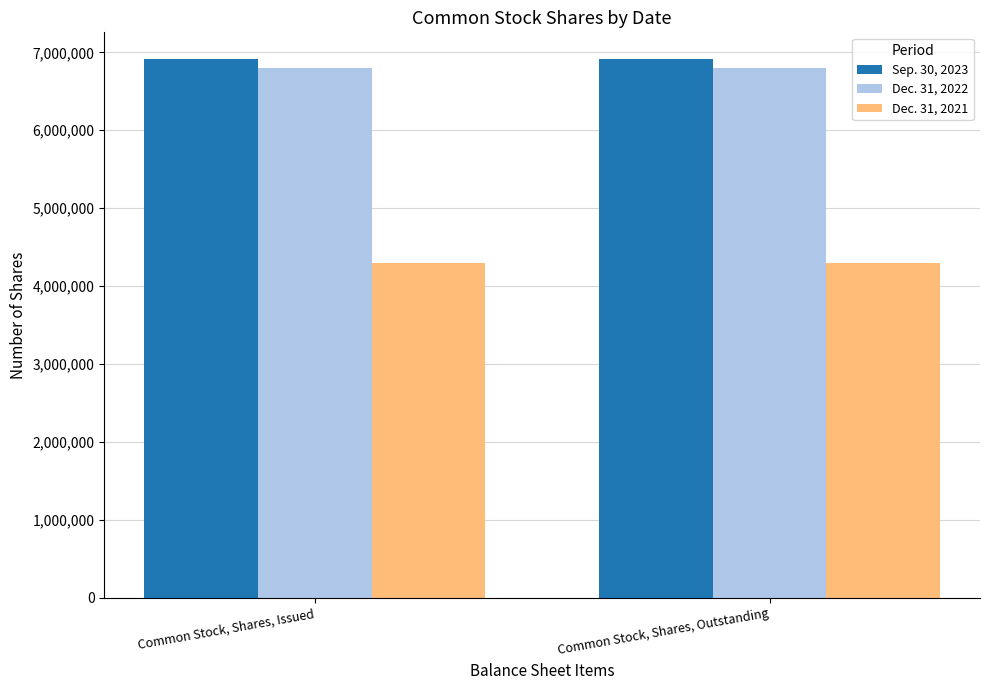

Reading left to right, what are all the values shown in this chart?

Sep. 30, 2023: Common Stock, Shares, Issued=6910717	Common Stock, Shares, Outstanding=6910717
Dec. 31, 2022: Common Stock, Shares, Issued=6802464	Common Stock, Shares, Outstanding=6802464
Dec. 31, 2021: Common Stock, Shares, Issued=4300000	Common Stock, Shares, Outstanding=4300000